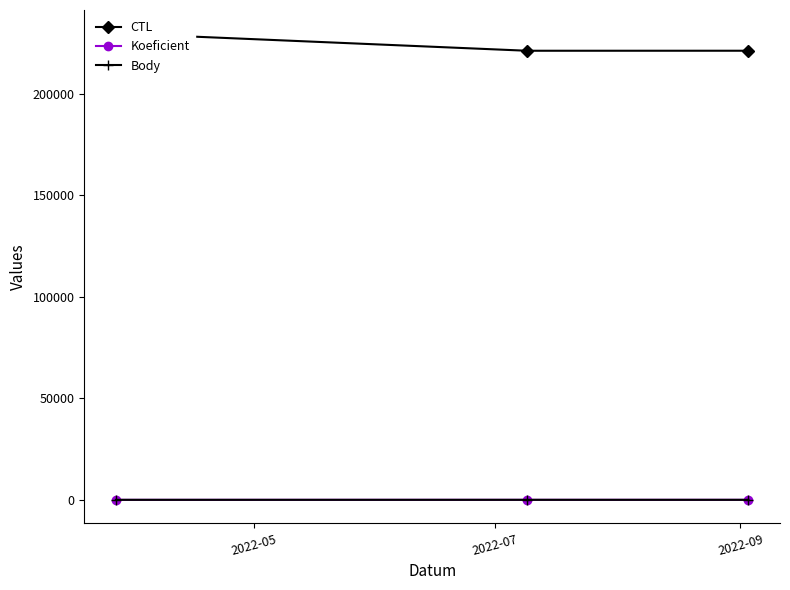

Reading left to right, extract all data points from this chart.

CTL: 229907	221320	221329
Koeficient: 1	7	7
Body: 1	7	7